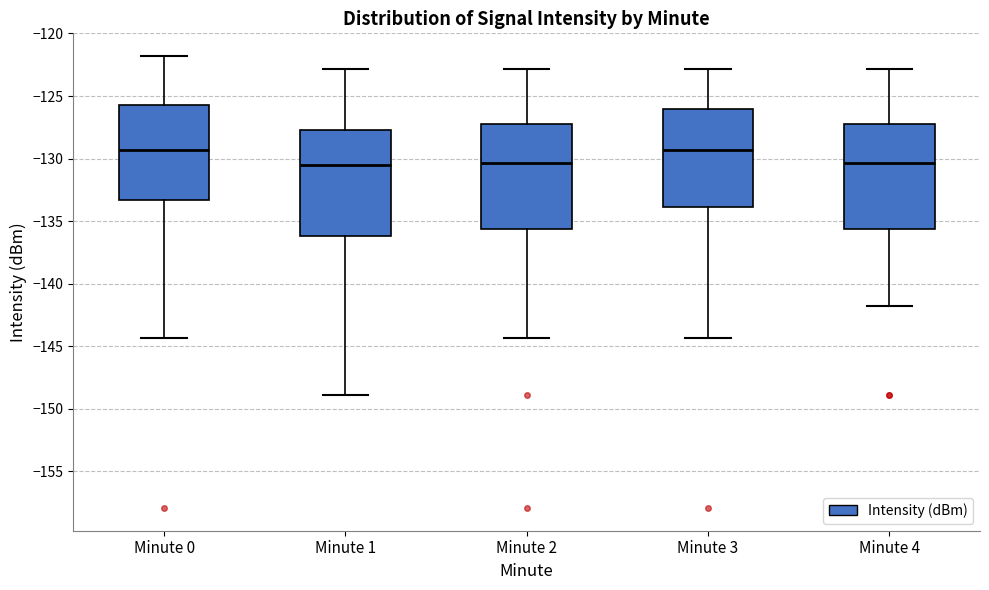

Reading left to right, read every box against the y-axis: the position of its median line, the range the box covers, and the ends of its whiskers. The values are not printed on the chart, so give them approximately, as read against the axis.

Minute 0: median -129.5, box -133.5 to -125.5, whiskers -144.5 to -122.0
Minute 1: median -130.5, box -136.0 to -127.5, whiskers -149.0 to -123.0
Minute 2: median -130.5, box -135.5 to -127.5, whiskers -144.5 to -123.0
Minute 3: median -129.5, box -134.0 to -126.0, whiskers -144.5 to -123.0
Minute 4: median -130.5, box -135.5 to -127.5, whiskers -142.0 to -123.0